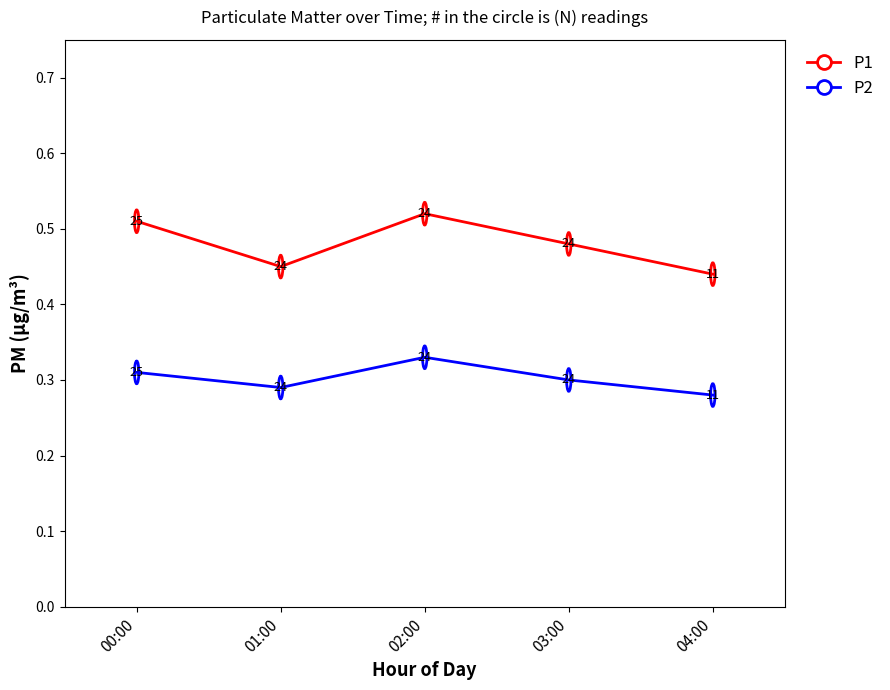

Is it true that P2 equals 0.3 at 01:00?

True